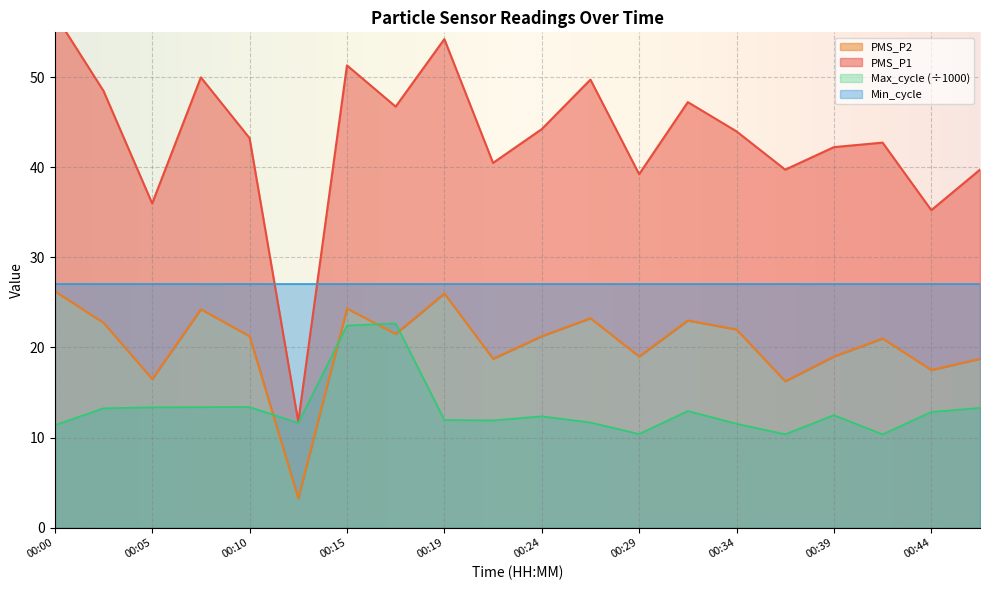

True or false: PMS_P2 has a value of 11.5 at 00:05.

False